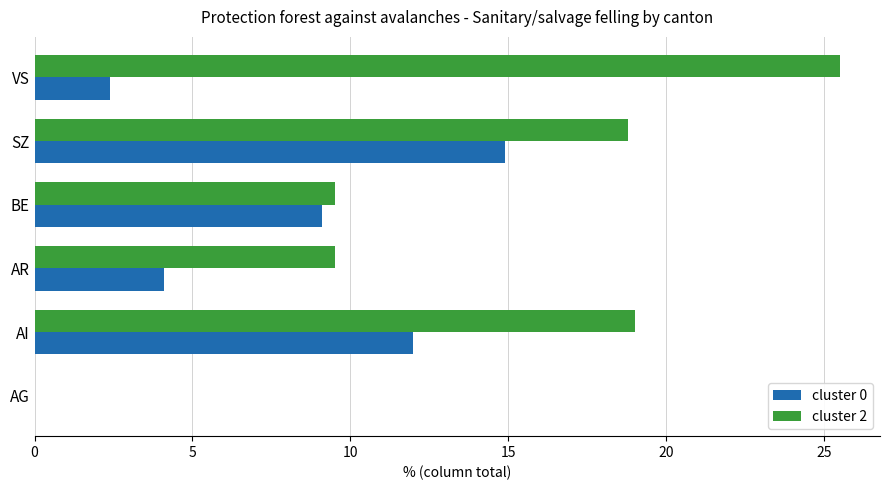

Which category has the highest value across all series?

VS